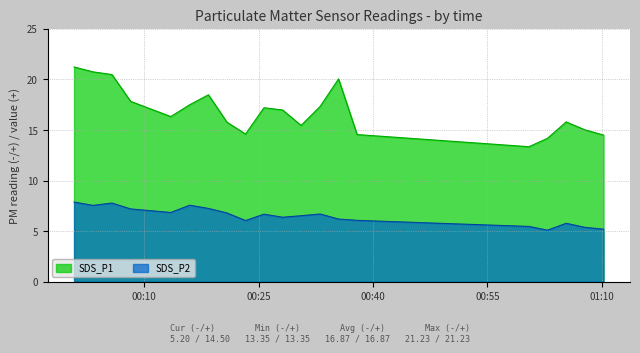

List the labels in order of SDS_P2 value, largest first.

2021/05/18 00:00:48, 2021/05/18 00:05:46, 2021/05/18 00:15:58, 2021/05/18 00:03:16, 2021/05/18 00:18:25, 2021/05/18 00:08:13, 2021/05/18 00:13:29, 2021/05/18 00:20:51, 2021/05/18 00:33:04, 2021/05/18 00:25:42, 2021/05/18 00:30:34, 2021/05/18 00:28:09, 2021/05/18 00:35:29, 2021/05/18 00:37:55, 2021/05/18 00:23:17, 2021/05/18 01:05:20, 2021/05/18 01:00:27, 2021/05/18 01:07:47, 2021/05/18 01:10:14, 2021/05/18 01:02:53